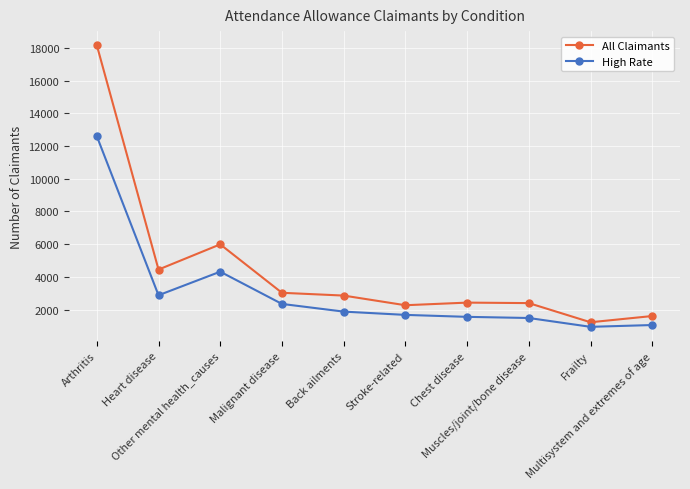

What are all the series names shown in the legend?

All Claimants, High Rate